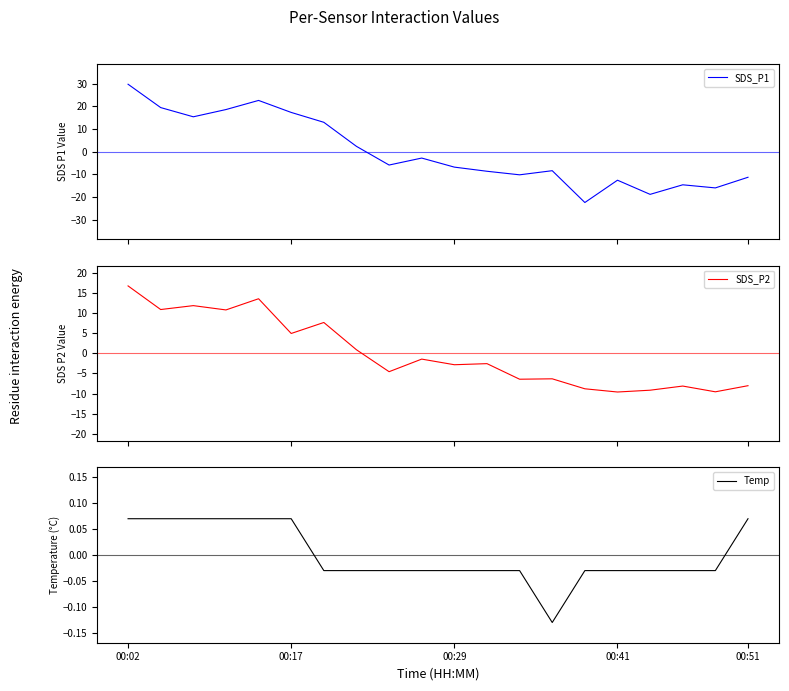

Where does the Temp series first go above 0?

00:02